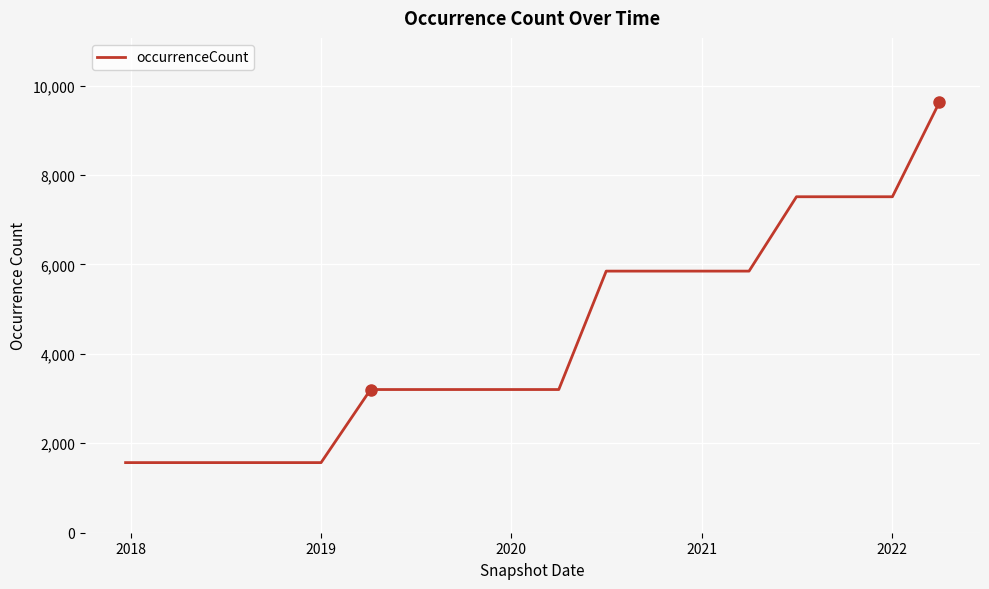

Count the number of data series in this chart.

1